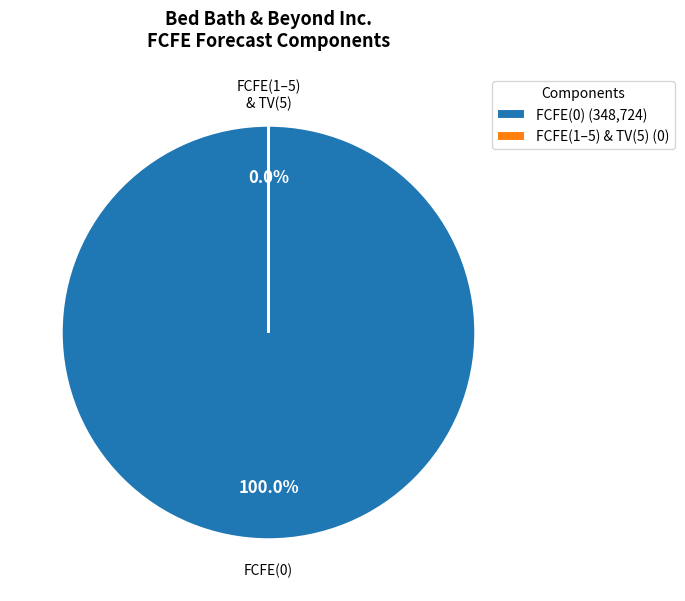

Is it true that TV(5) is 1% of the pie?

False